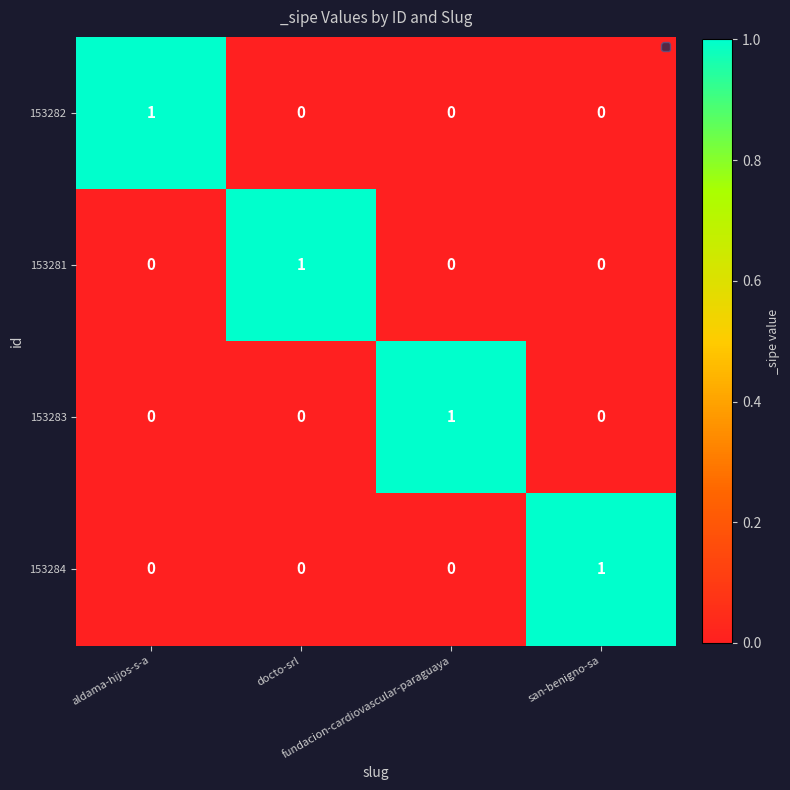

What is the total value across all series at aldama-hijos-s-a?

1